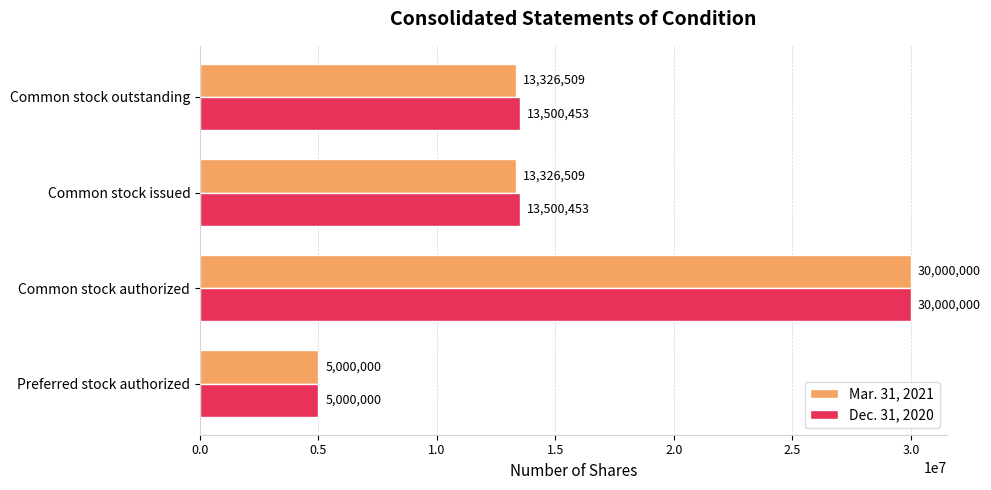

How many Mar. 31, 2021 values are between 13326509 and 30000000?

3